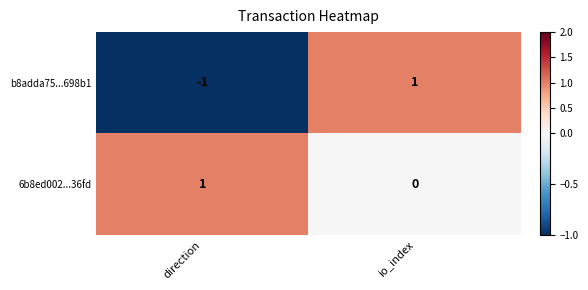

Rank the series by their average value, from lowest to highest.

b8adda75...698b1, 6b8ed002...36fd